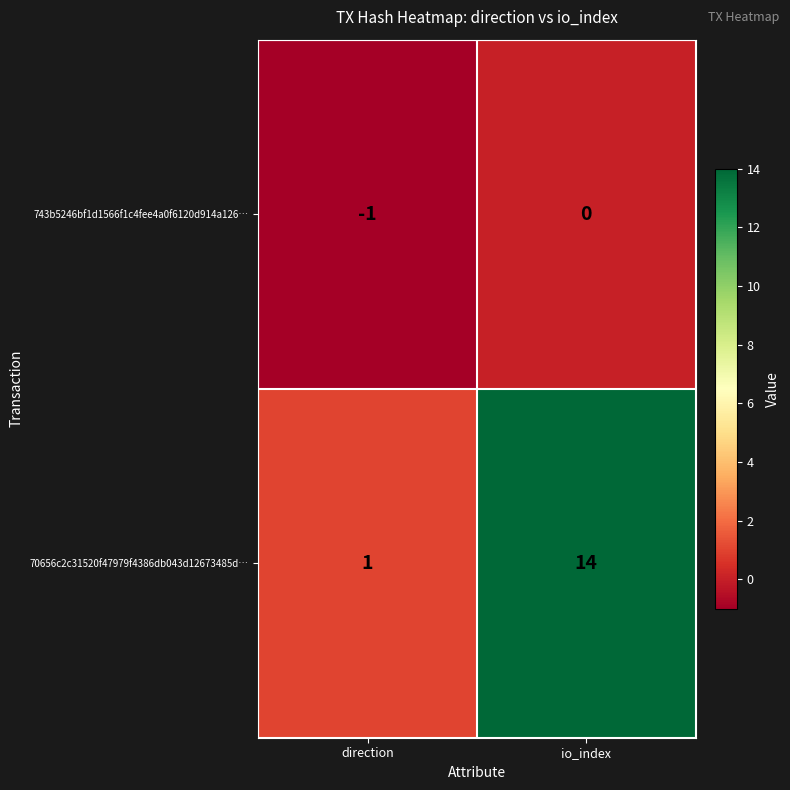

At how many categories does at least one series exceed 2?

1